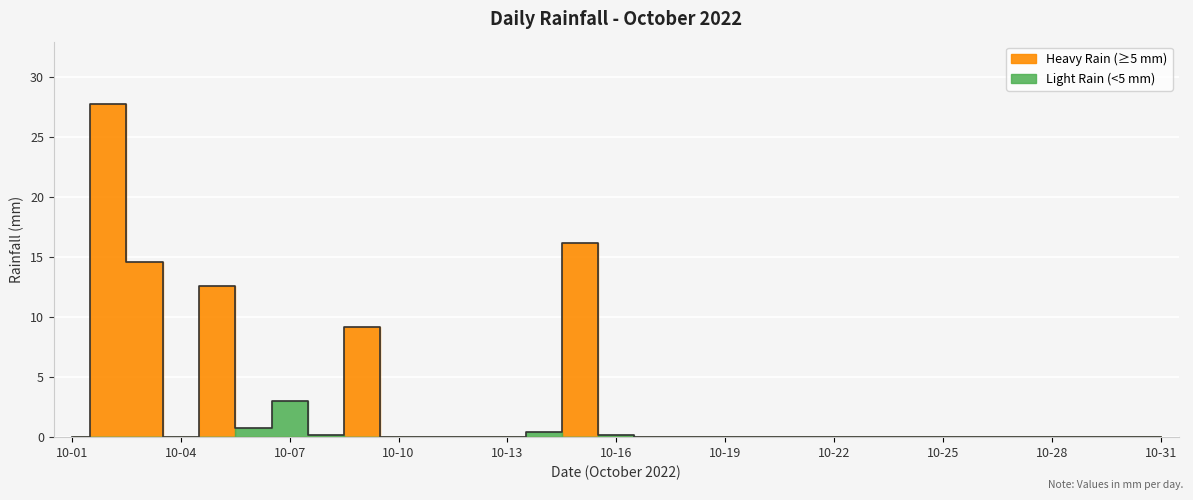

Reading left to right, extract all data points from this chart.

0.0	27.8	14.6	0.0	12.6	0.8	3.0	0.2	9.2	0.0	0.0	0.0	0.0	0.4	16.2	0.2	0.0	0.0	0.0	0.0	0.0	0.0	0.0	0.0	0.0	0.0	0.0	0.0	0.0	0.0	0.0